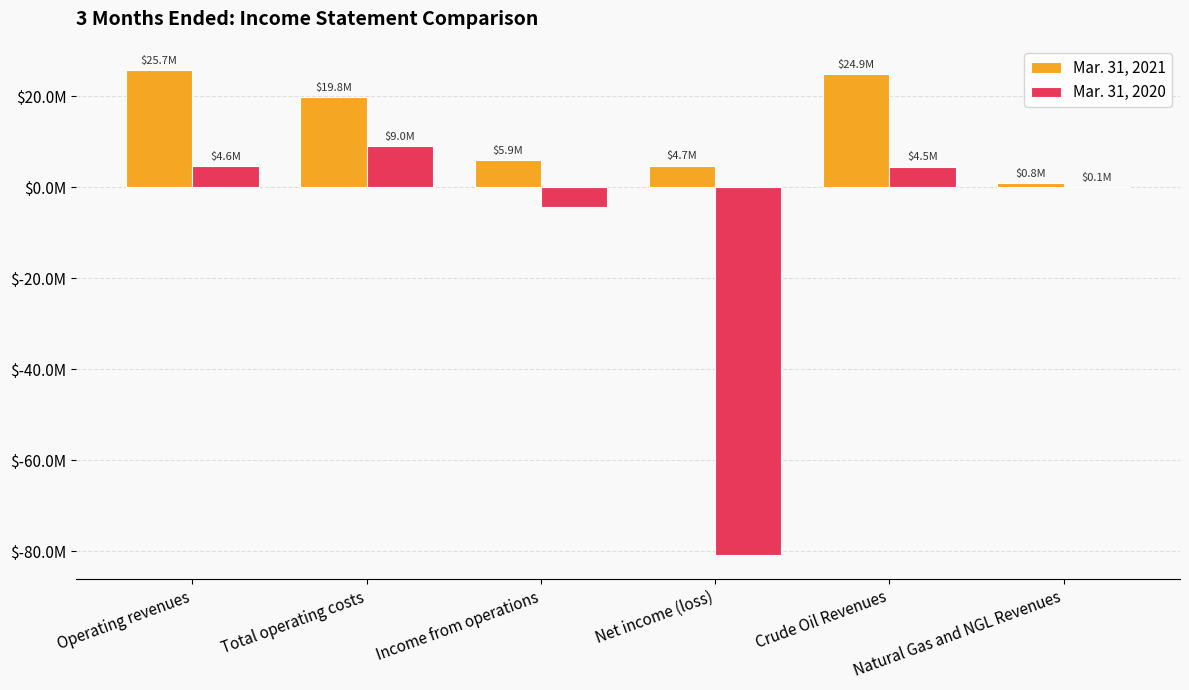

Which series has the largest total across all categories?

Mar. 31, 2021